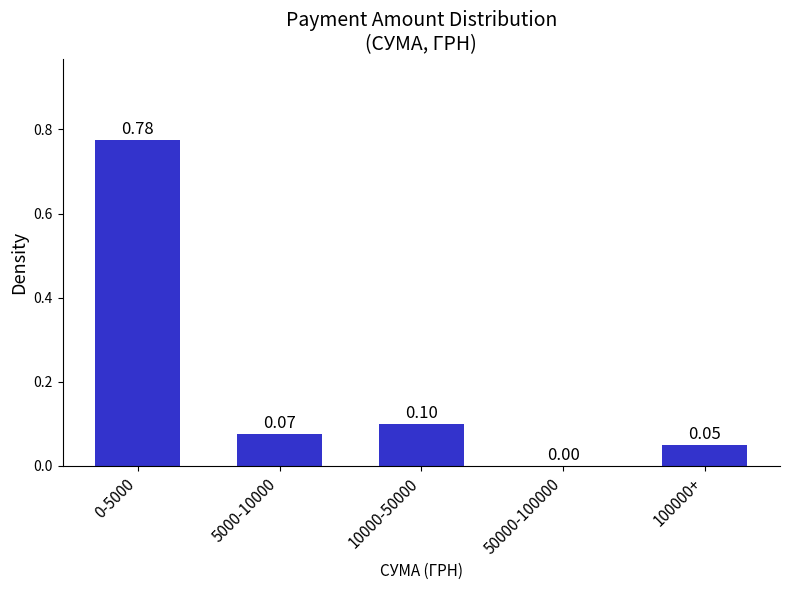

What is the sum of the values at 10000-50000 and 0-5000?

0.9